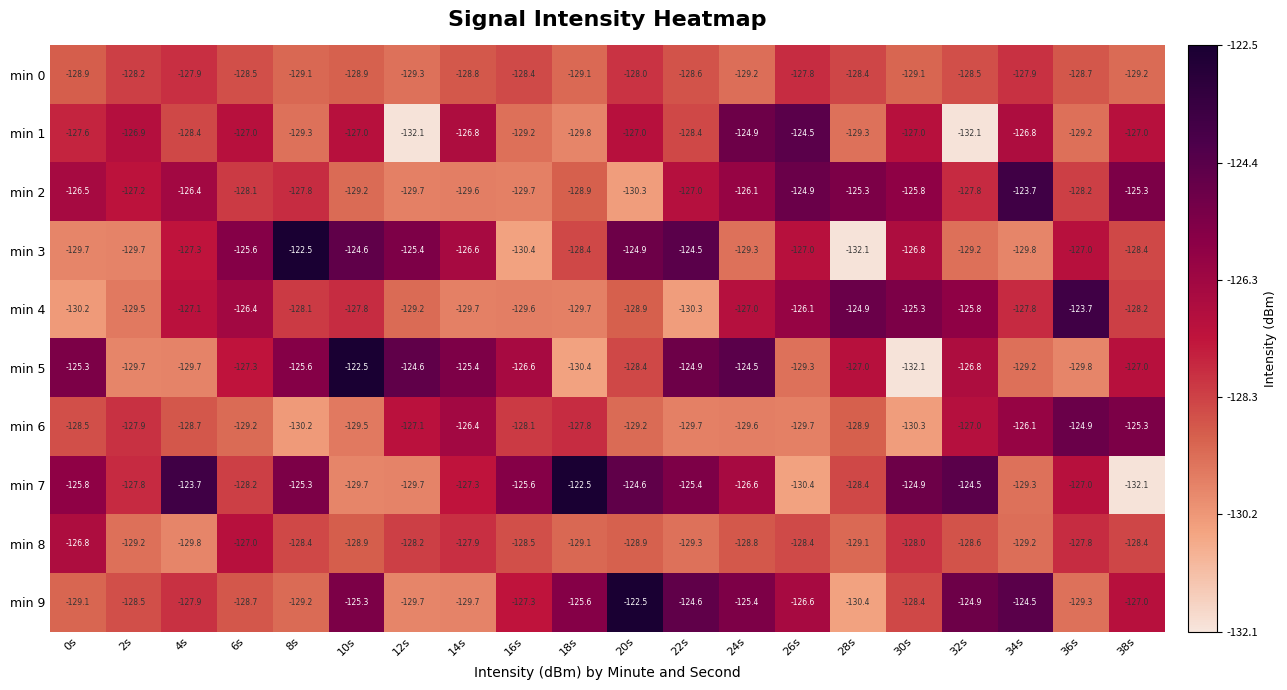

The min 5 series shows -129.7 at 2s. True or false?

True